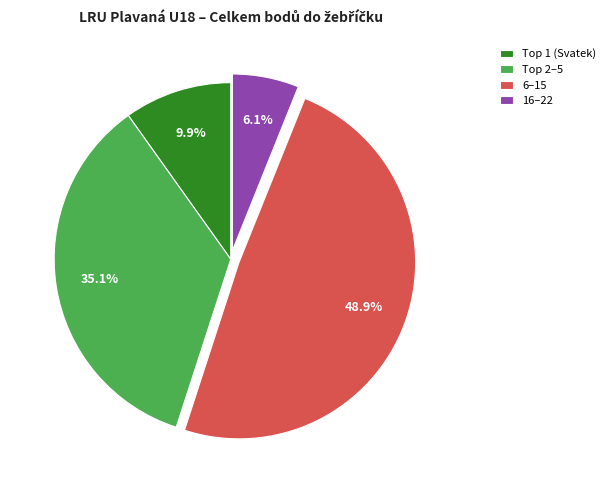

Which category has the biggest portion of the pie?

6–15